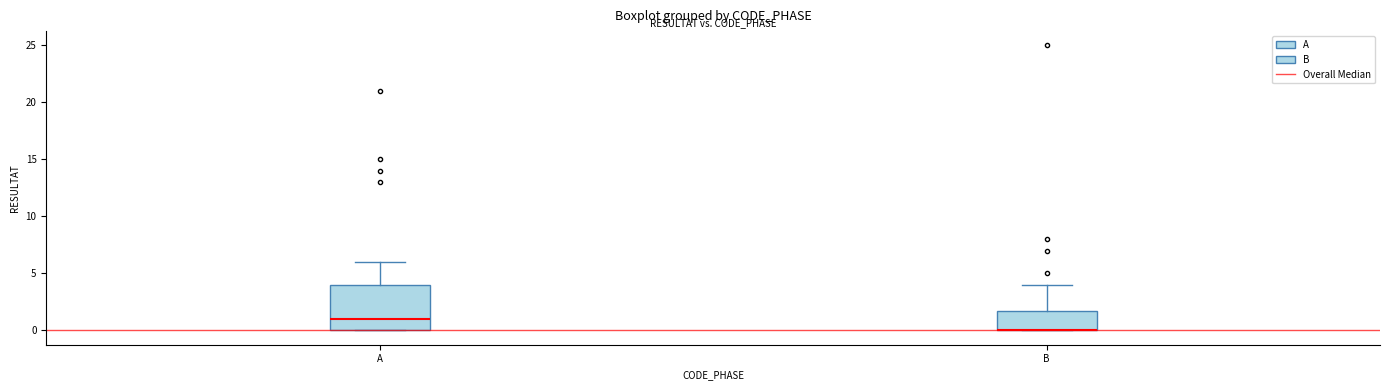

Which box is the tallest, from its lower edge to its upper edge?

A